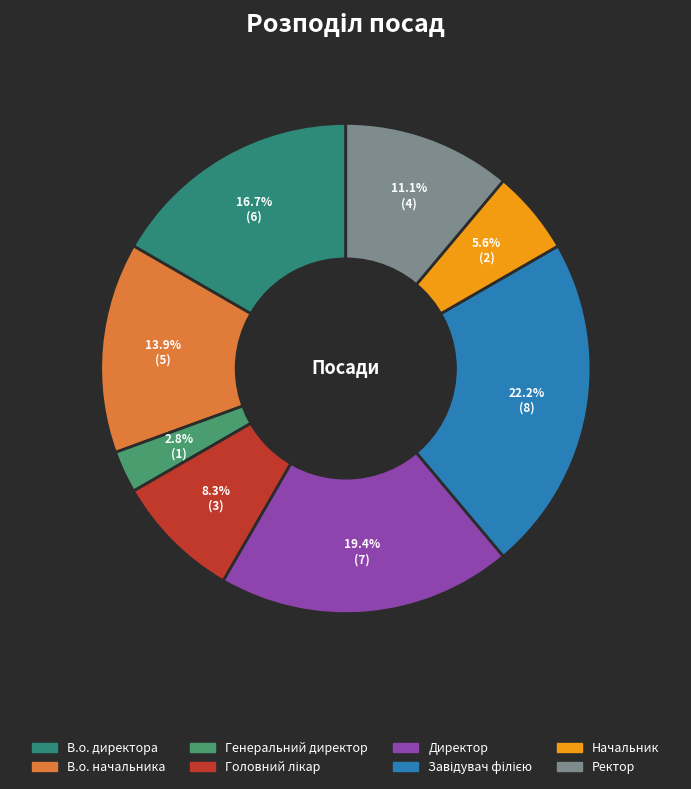

What percentage is NOT represented by Завідувач філією?

77.8%